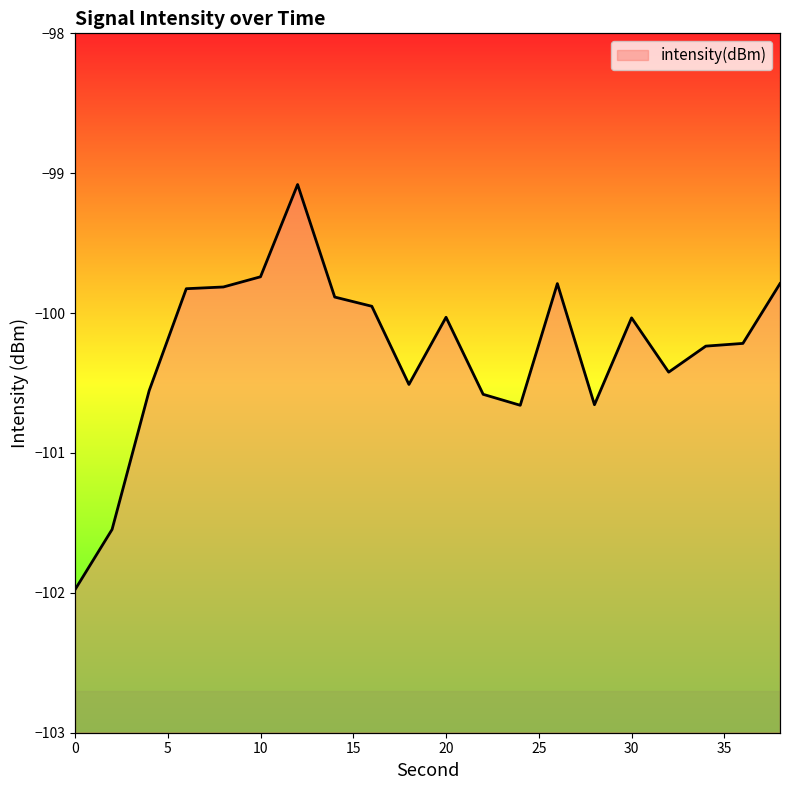

Which has a higher value, 24 or 30?

30